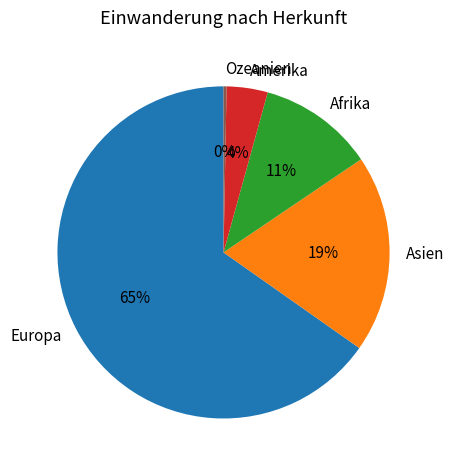

Rank the categories by value from highest to lowest.

Europa, Asien, Afrika, Amerika, Ozeanien